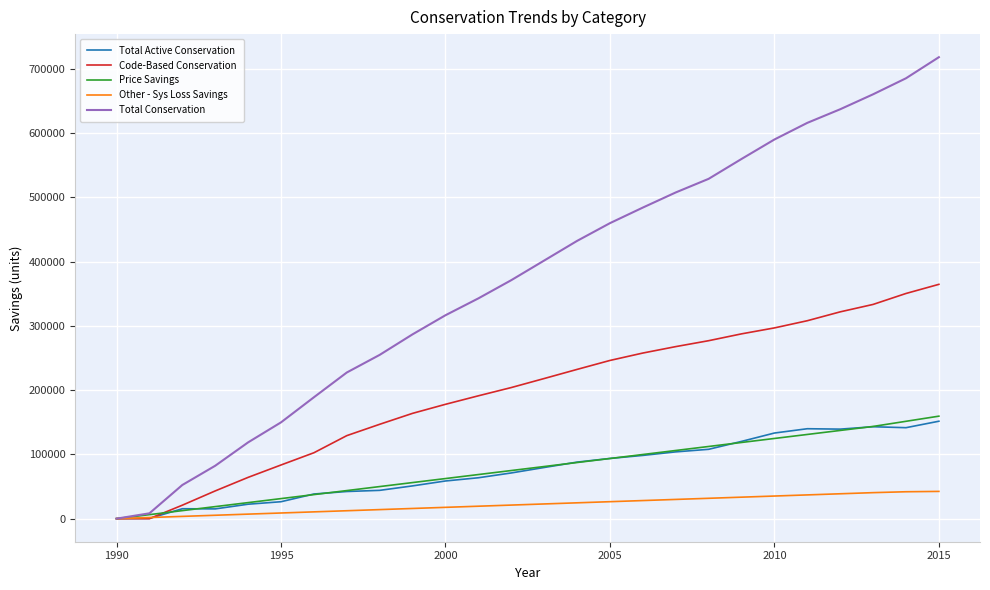

Which series has the widest spread of values?

Total Conservation